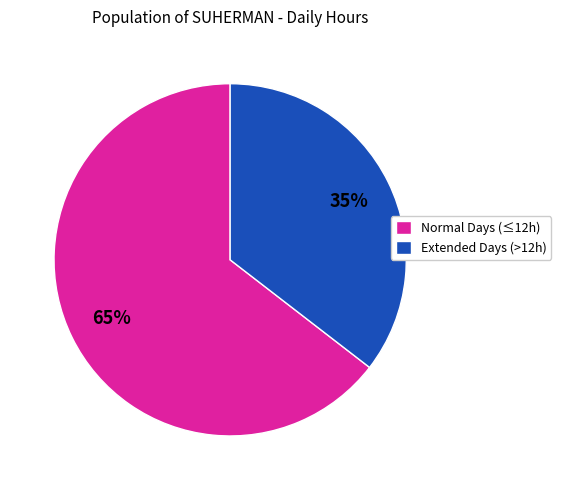

Which slice is the smallest?

Extended Days (>12h)